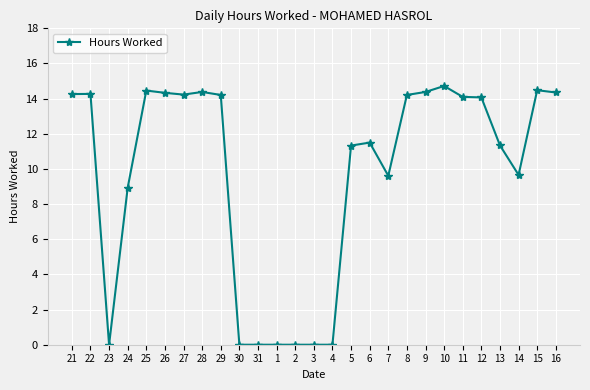

Between 15 and 26, which is larger?

15